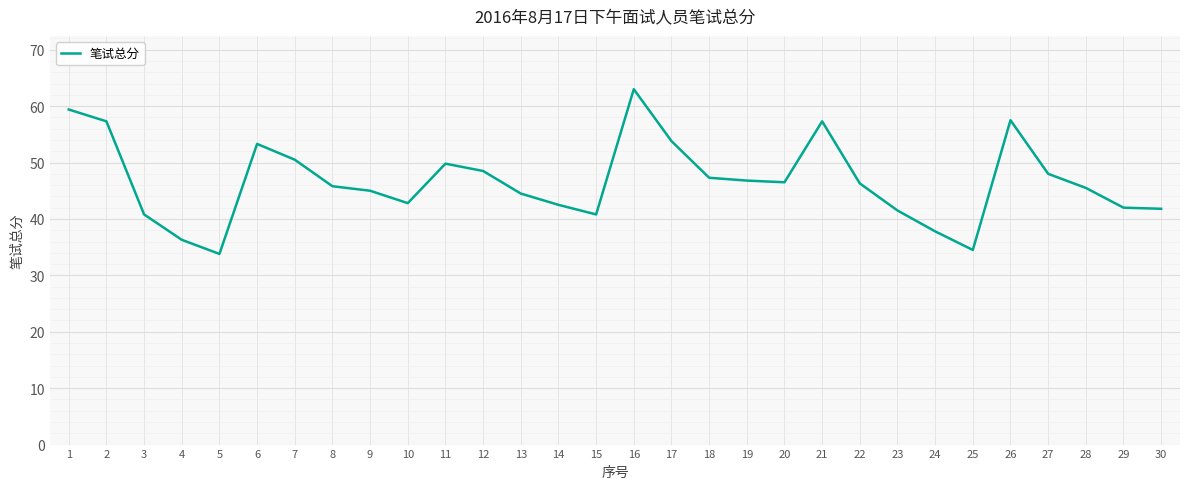

Is this an area chart (filled region under the line)?

No